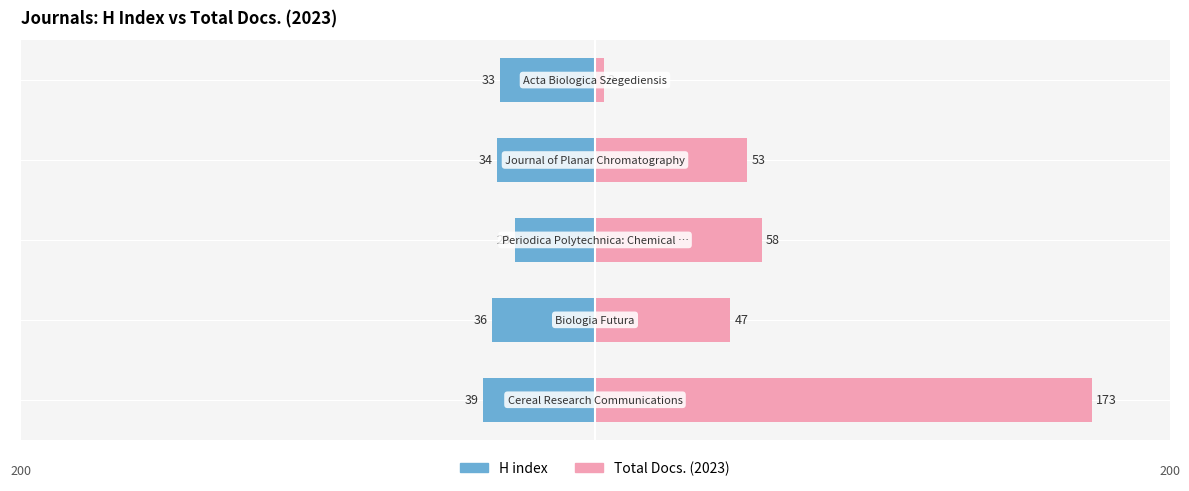

The H index series shows -36 at 1. True or false?

True